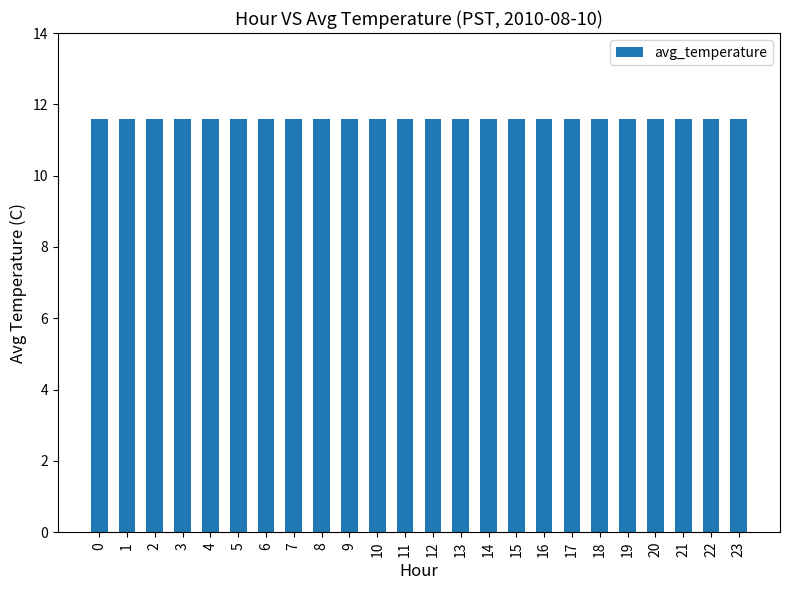

The chart shows a value of 11.6 at 3. True or false?

True